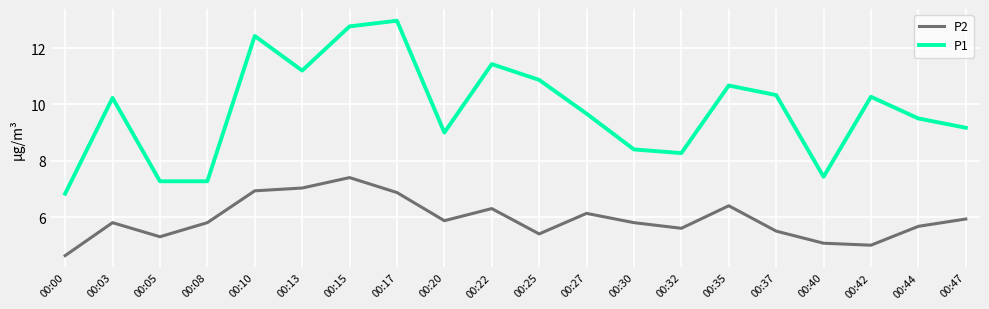

How many interior local peaks does the P2 series have?

5